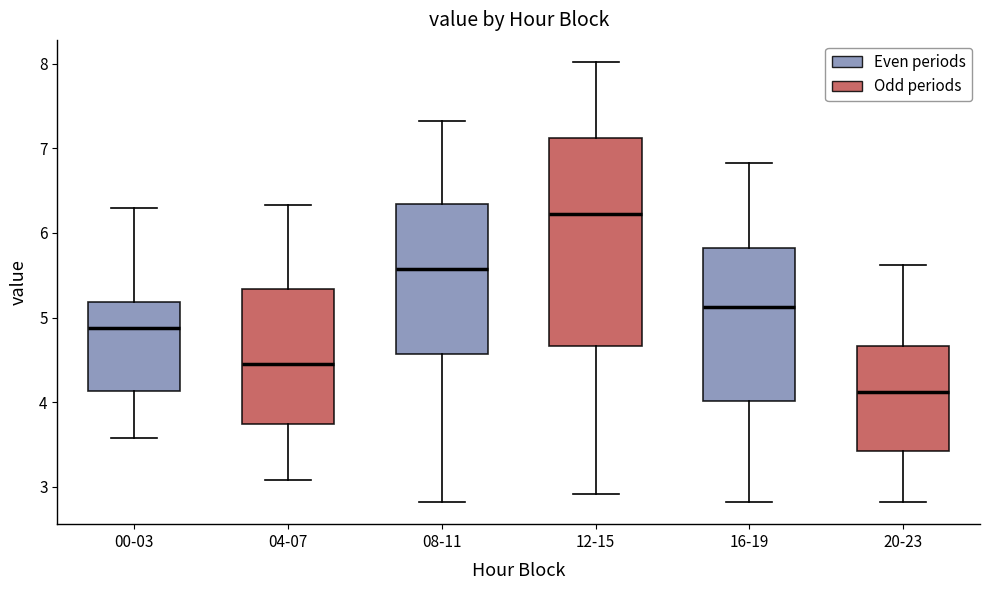

Reading left to right, transcribe this box plot: for each box, give where its median line is, the range the box spans, and where its two whiskers end, as read against the y-axis. The values are not printed on the chart, so give them approximately, as read against the axis.

00-03: median 4.9, box 4.1 to 5.2, whiskers 3.6 to 6.3
04-07: median 4.5, box 3.7 to 5.3, whiskers 3.1 to 6.3
08-11: median 5.6, box 4.6 to 6.3, whiskers 2.8 to 7.3
12-15: median 6.2, box 4.7 to 7.1, whiskers 2.9 to 8.0
16-19: median 5.1, box 4.0 to 5.8, whiskers 2.8 to 6.8
20-23: median 4.1, box 3.4 to 4.7, whiskers 2.8 to 5.6